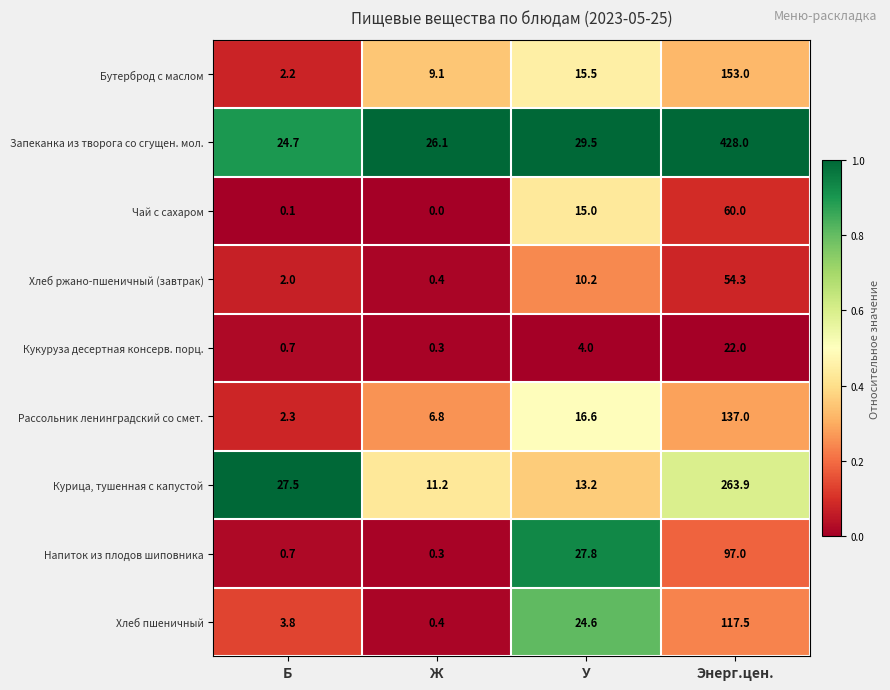

What is the difference between the maximum and minimum values in the Хлеб пшеничный series?

117.1